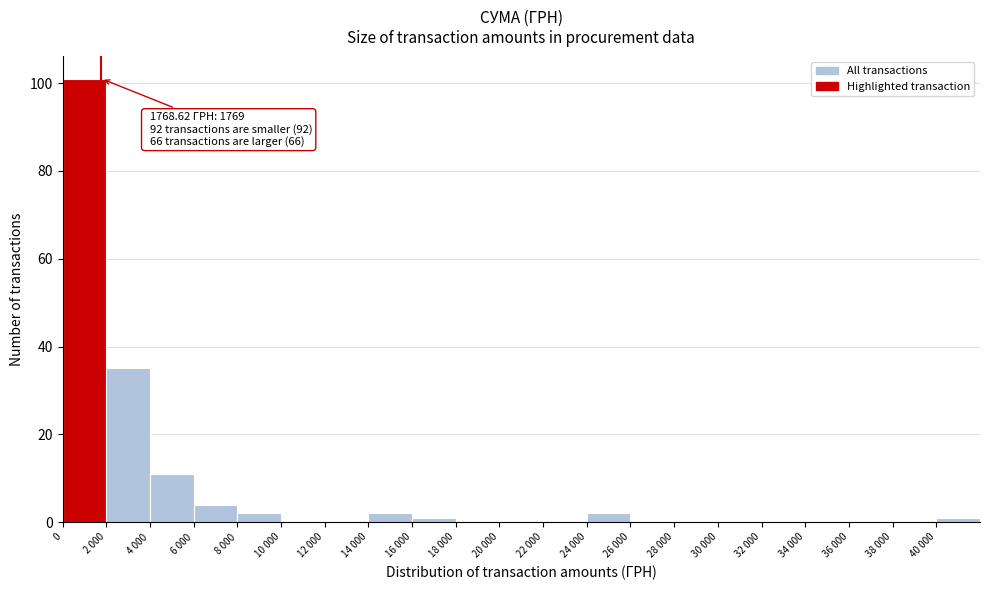

Reading left to right, extract all data points from this chart.

0=101	2 000=35	4 000=11	6 000=4	8 000=2	10 000=0	12 000=0	14 000=2	16 000=1	18 000=0	20 000=0	22 000=0	24 000=2	26 000=0	28 000=0	30 000=0	32 000=0	34 000=0	36 000=0	38 000=0	40 000=1